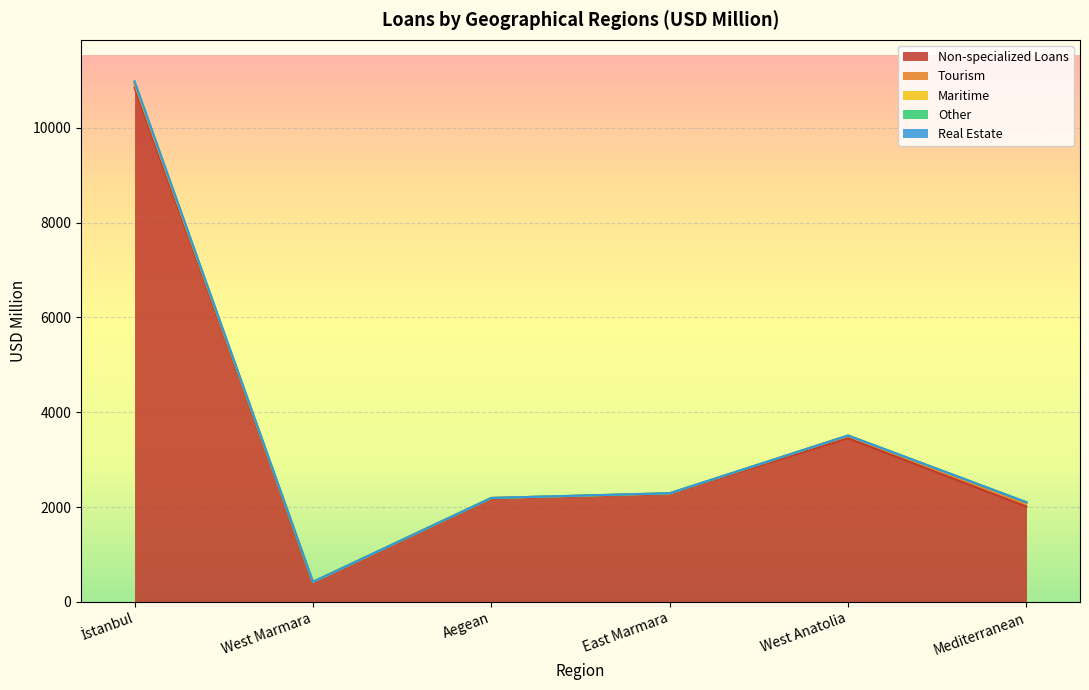

What is the label of the 6th point from the right?

İstanbul